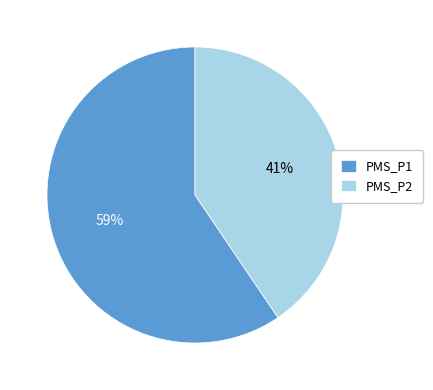

Is it true that PMS_P2 is 41% of the pie?

True